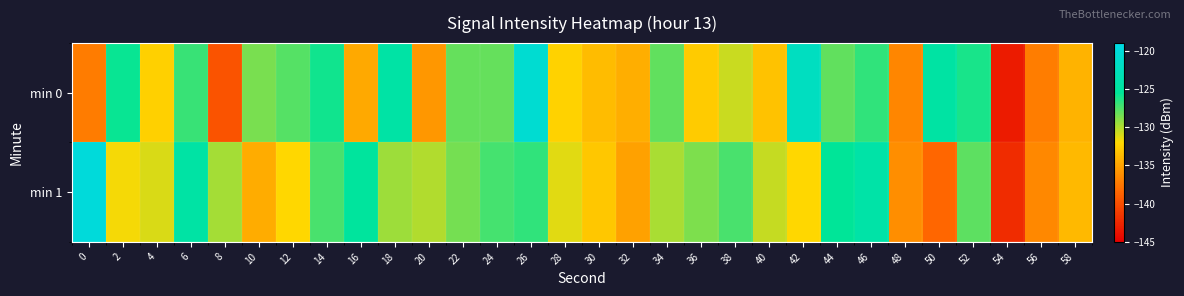

What is the smallest value displayed?

-143.2